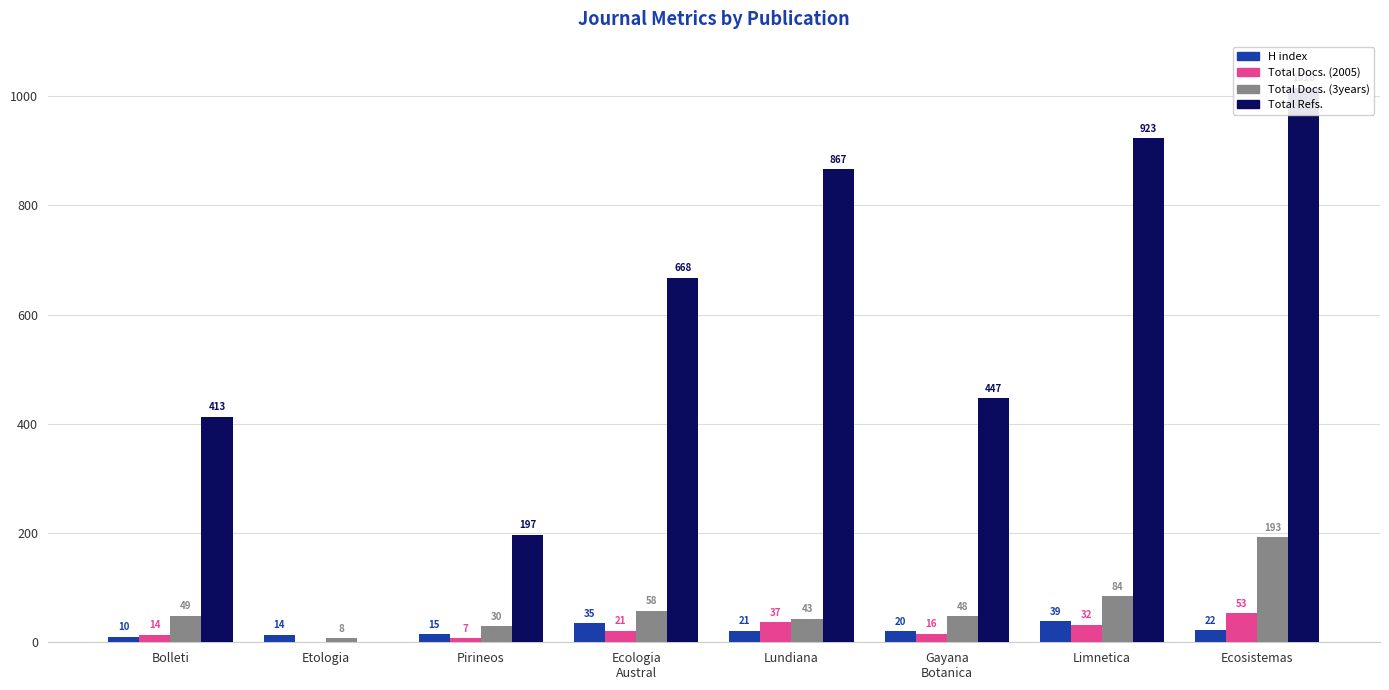

At which label is Total Refs. closest to 508?

Gayana
Botanica